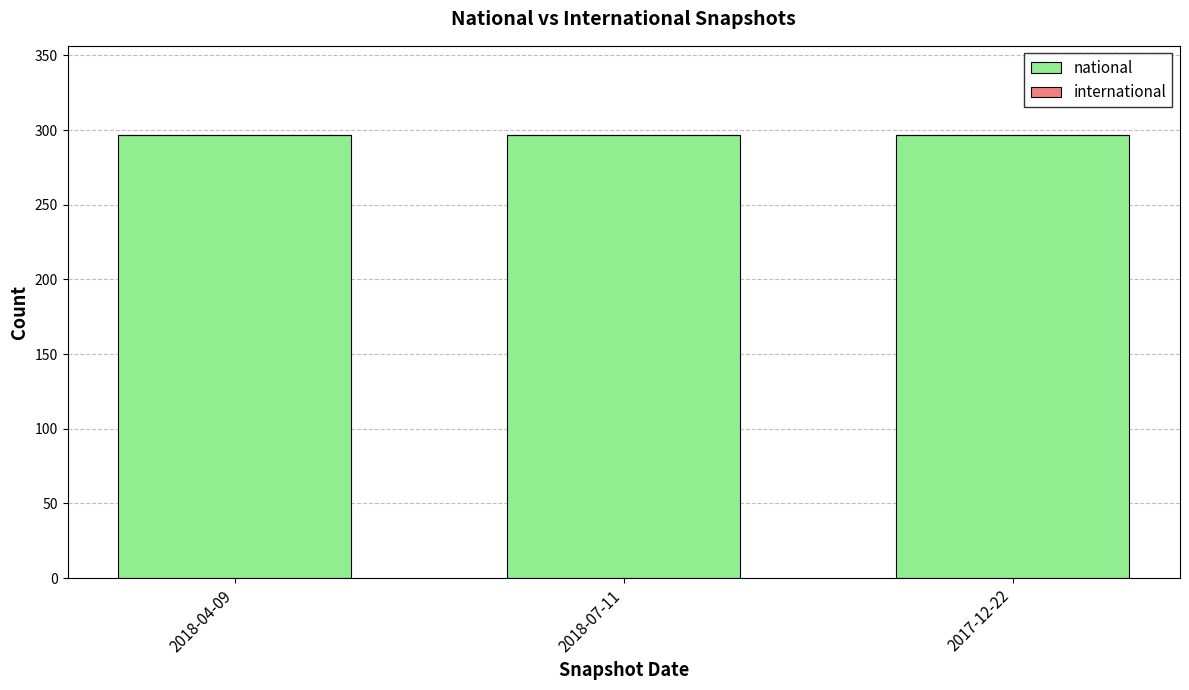

Which series has the largest range (max minus min)?

national